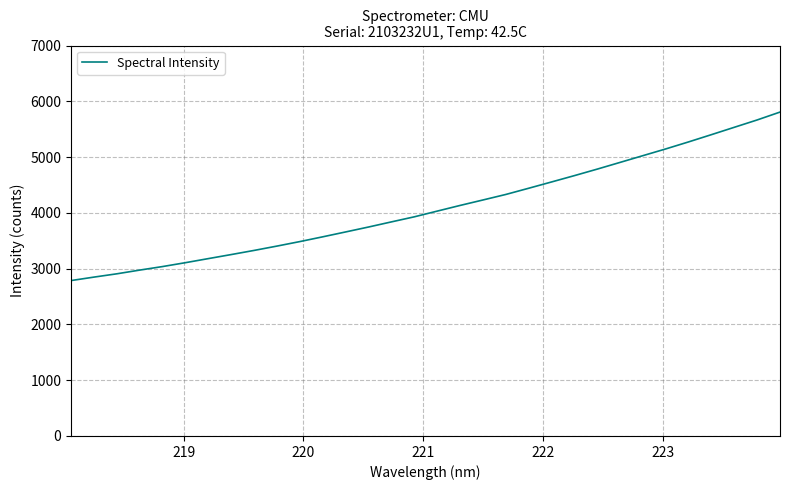

What is the difference between the second highest and minimum values?

2879.6